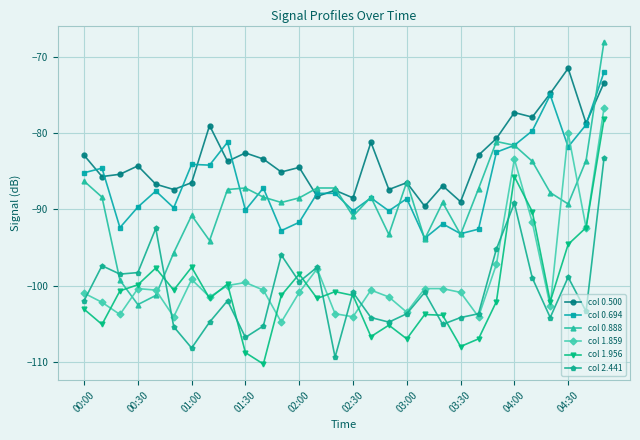

Which series has the widest spread of values?

col 0.888